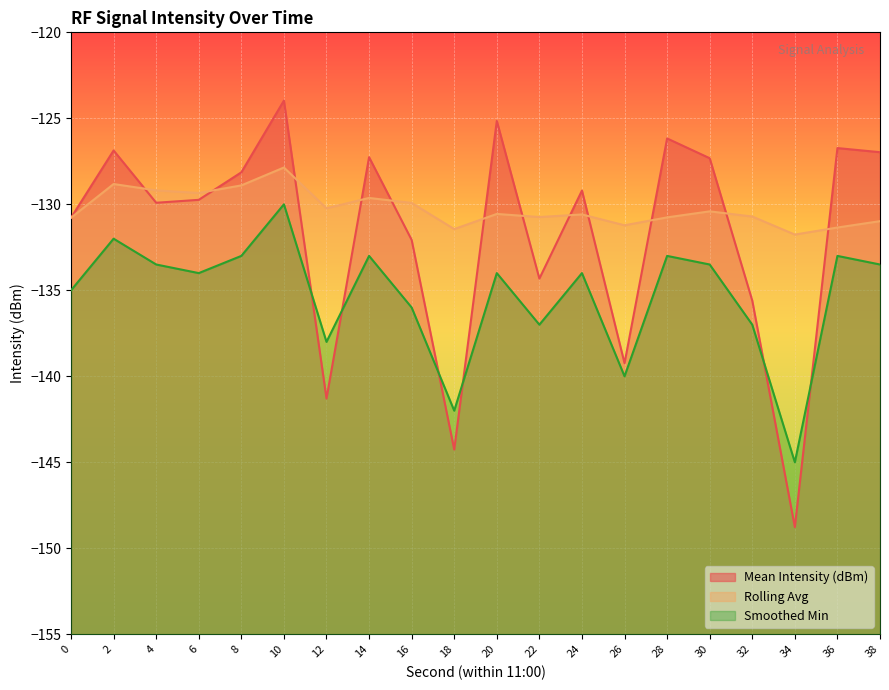

At which category does Mean Intensity (dBm) reach its first local peak?

2